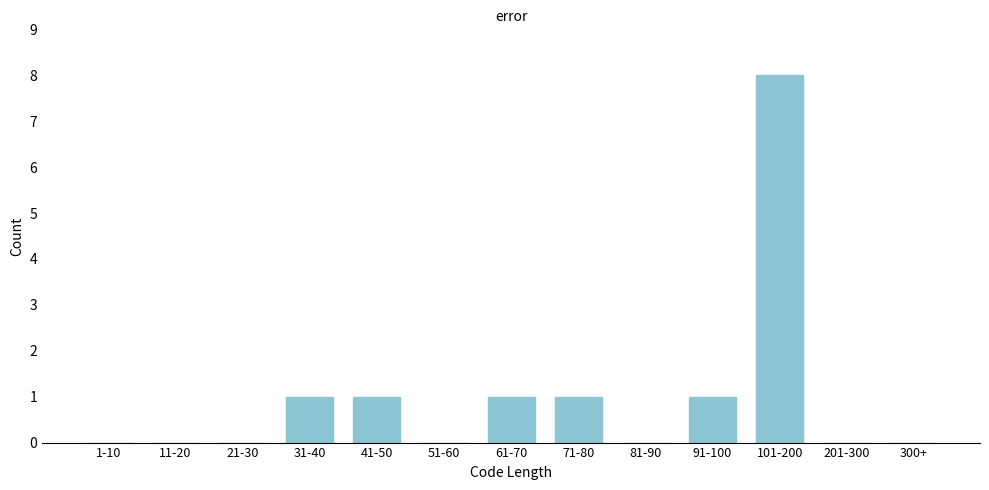

Reading right to left, extract all data points from this chart.

300+=0	201-300=0	101-200=8	91-100=1	81-90=0	71-80=1	61-70=1	51-60=0	41-50=1	31-40=1	21-30=0	11-20=0	1-10=0